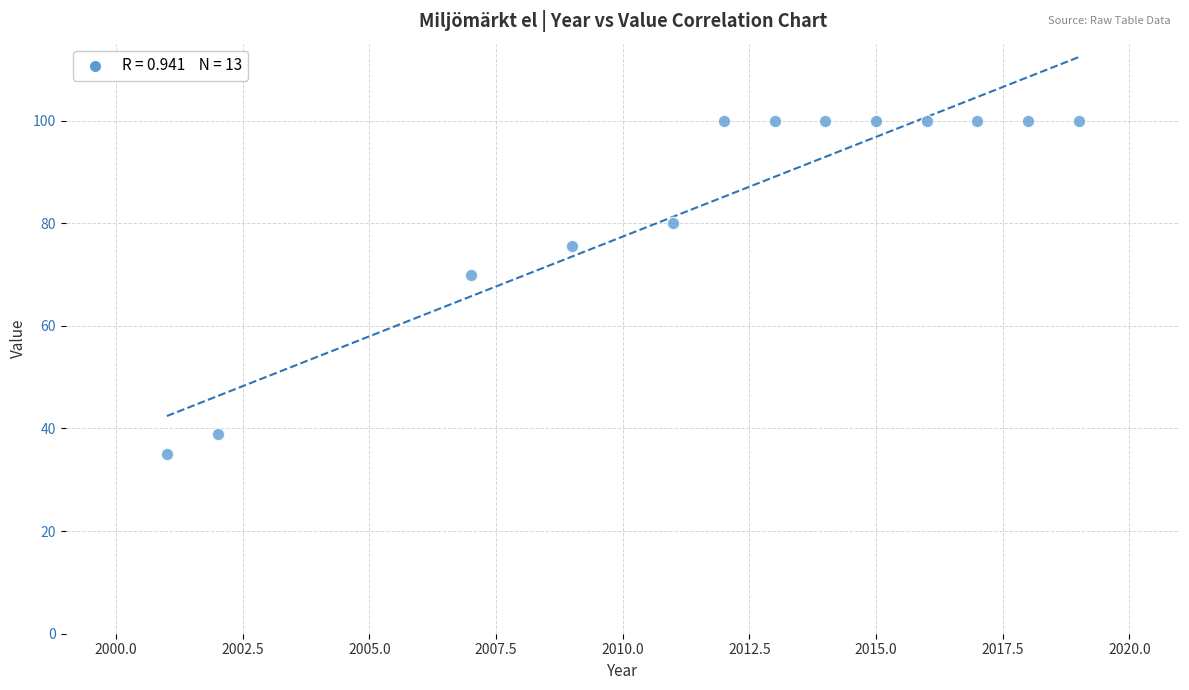

What is the range of Y values (max minus min)?

65.0